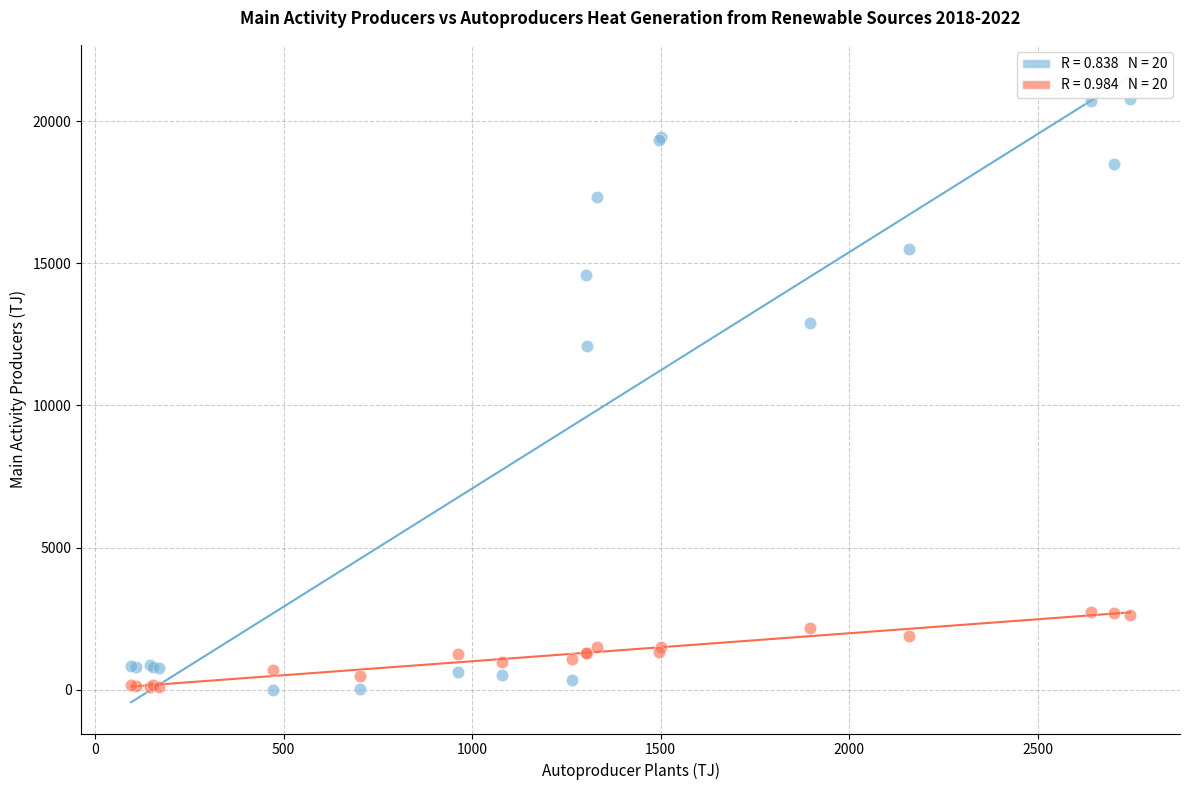

Across all series, what Y value is closest to 10384?

12096.0